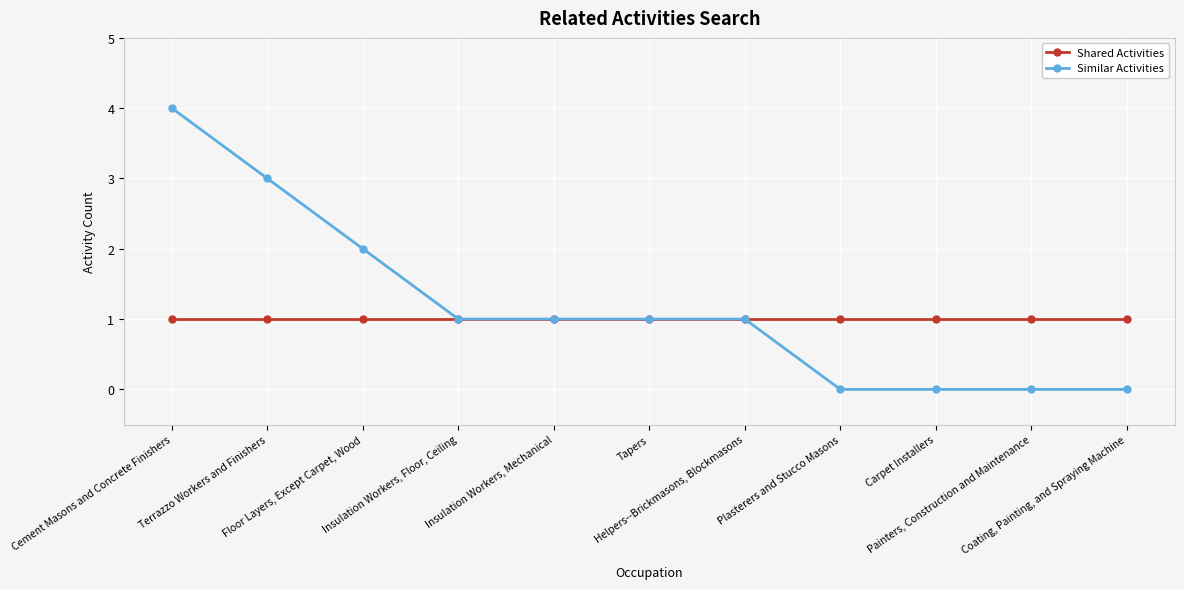

What is the value of the Shared Activities point at the 6th from the left?

1